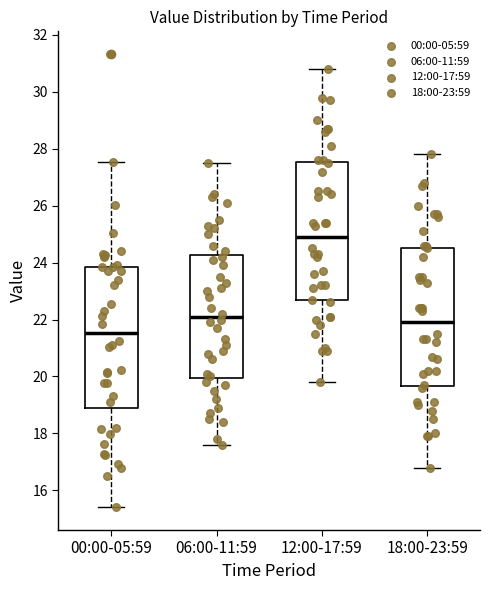

Reading left to right, read every box against the y-axis: the position of its median line, the range the box covers, and the ends of its whiskers. The values are not printed on the chart, so give them approximately, as read against the axis.

00:00-05:59: median 21.6, box 18.8 to 23.8, whiskers 15.4 to 27.6
06:00-11:59: median 22.2, box 20.0 to 24.2, whiskers 17.6 to 27.6
12:00-17:59: median 25.0, box 22.6 to 27.6, whiskers 19.8 to 30.8
18:00-23:59: median 22.0, box 19.6 to 24.6, whiskers 16.8 to 27.8